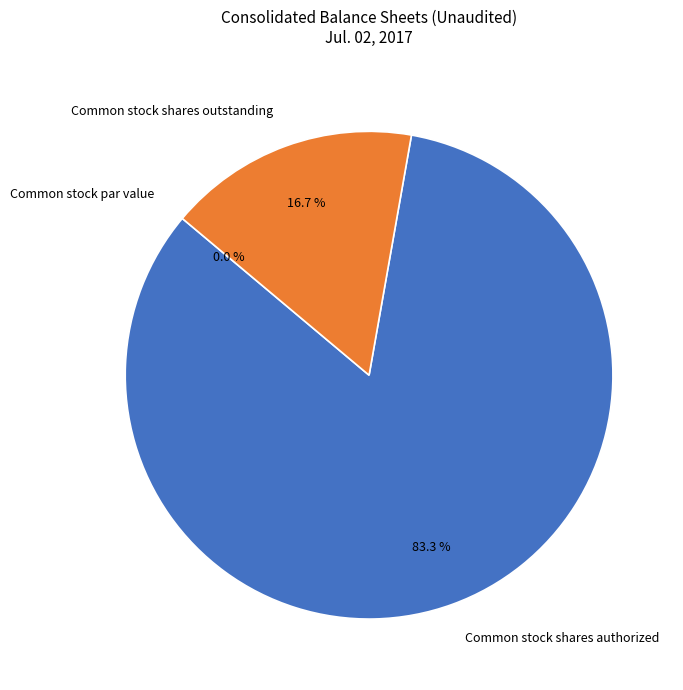

To the nearest percent, what percentage of the pie is Common stock shares outstanding?

17%